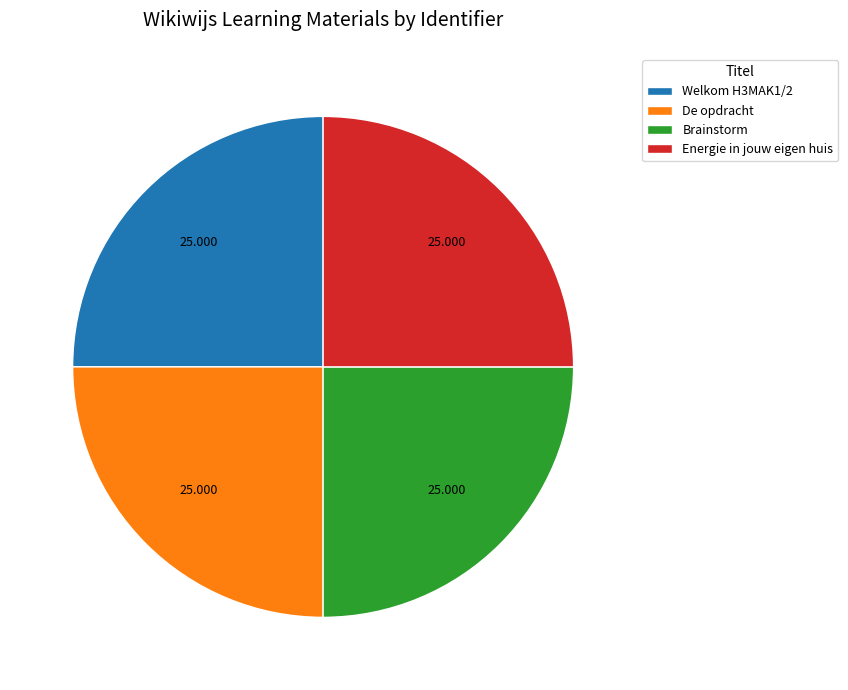

Count the number of slices in the pie.

4